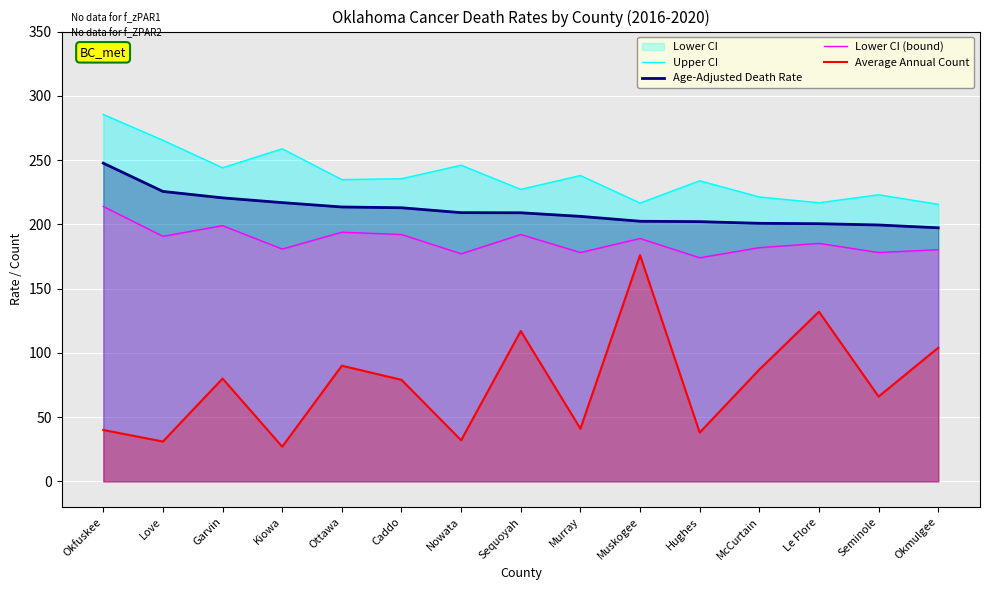

Between Kiowa and Hughes, which series saw the biggest shift?

Upper CI